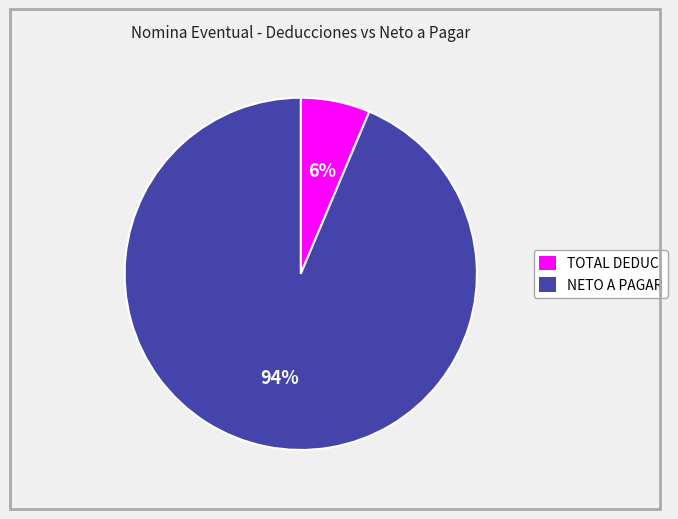

Between NETO A PAGAR and TOTAL DEDUC., which is larger?

NETO A PAGAR